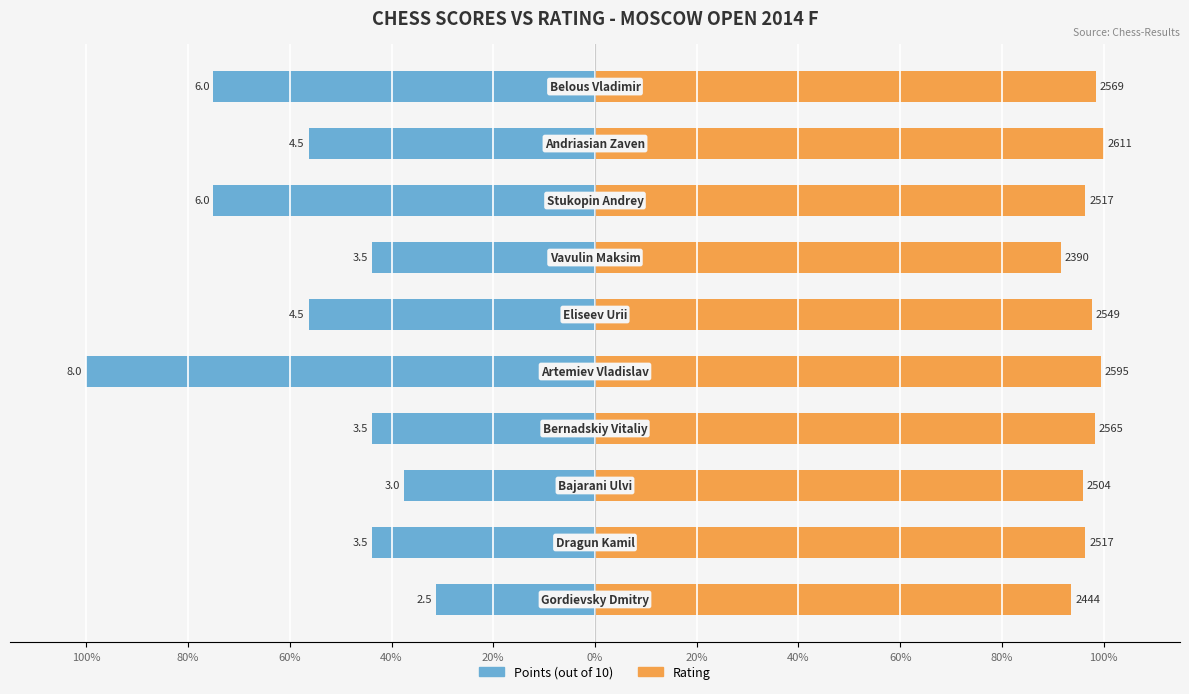

True or false: Points (normalized %) has a value of -135.3 at 20%.

False